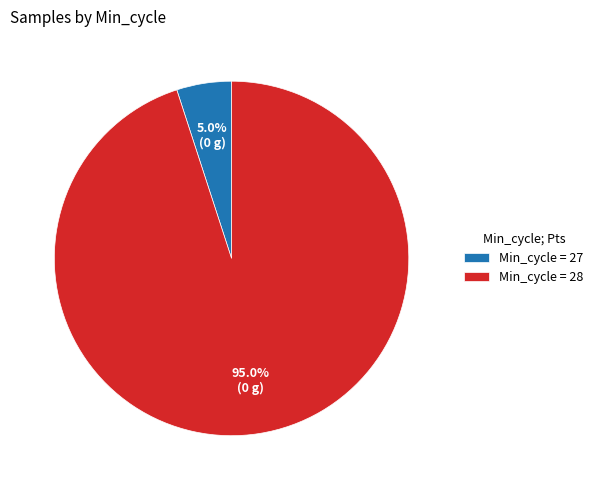

Rank the categories by value from highest to lowest.

Min_cycle = 28, Min_cycle = 27